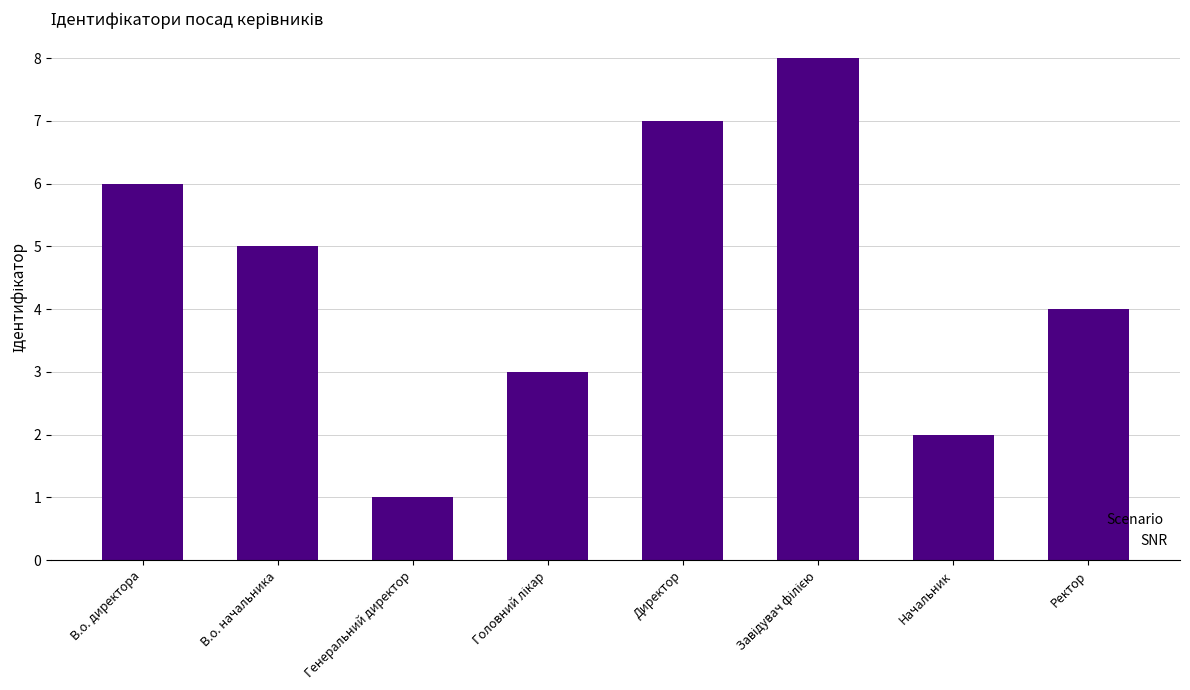

What is the sum of the values at Начальник and Ректор?

6